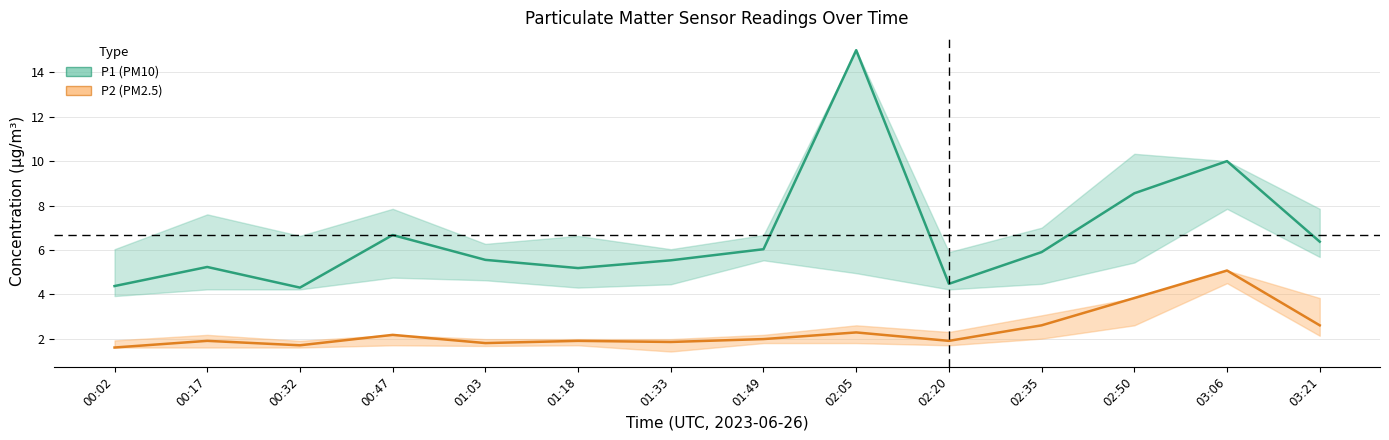

What is the difference between the maximum and minimum values in the PM2 (P2) series?

3.5